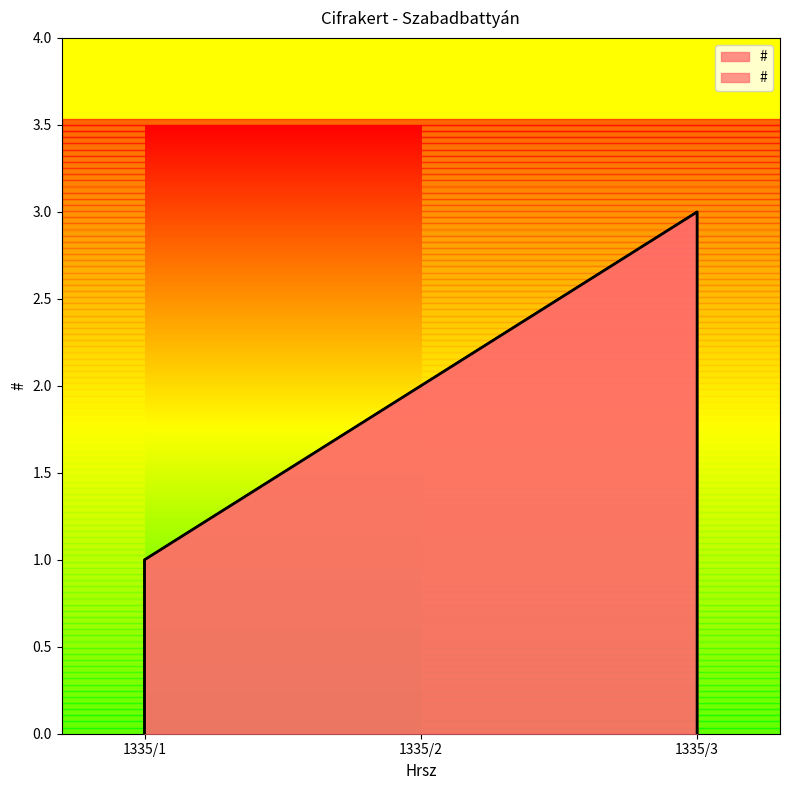

What is the difference between the values at 1335/1 and 1335/3?

2